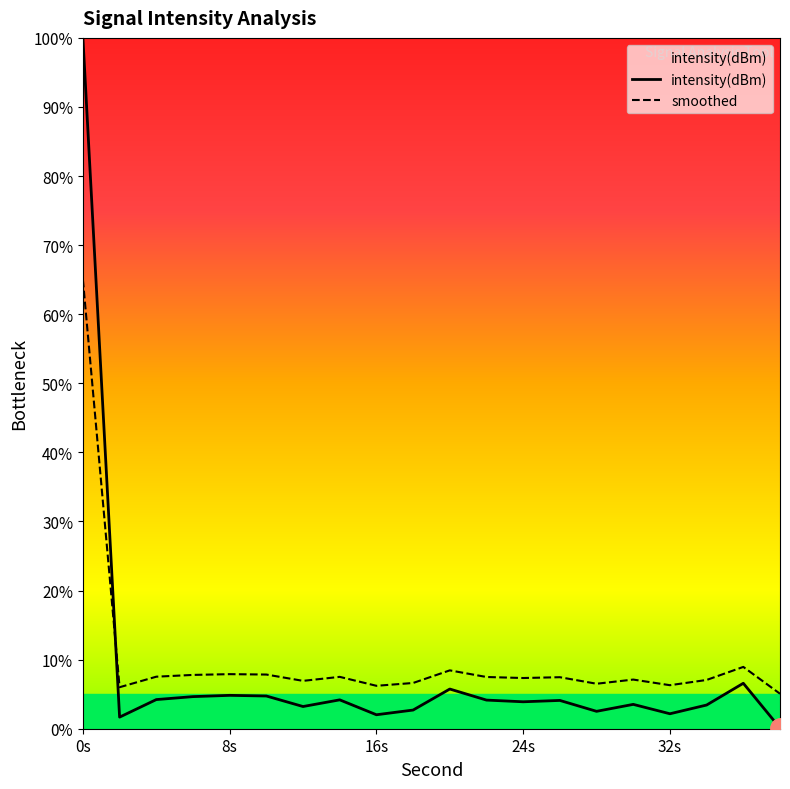

Is this an area chart (filled region under the line)?

No